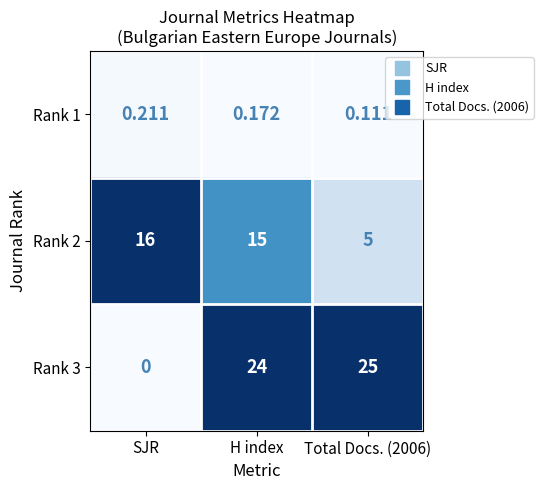

Is the value of Rank 3 at SJR greater than the value of Rank 1 at H index?

No